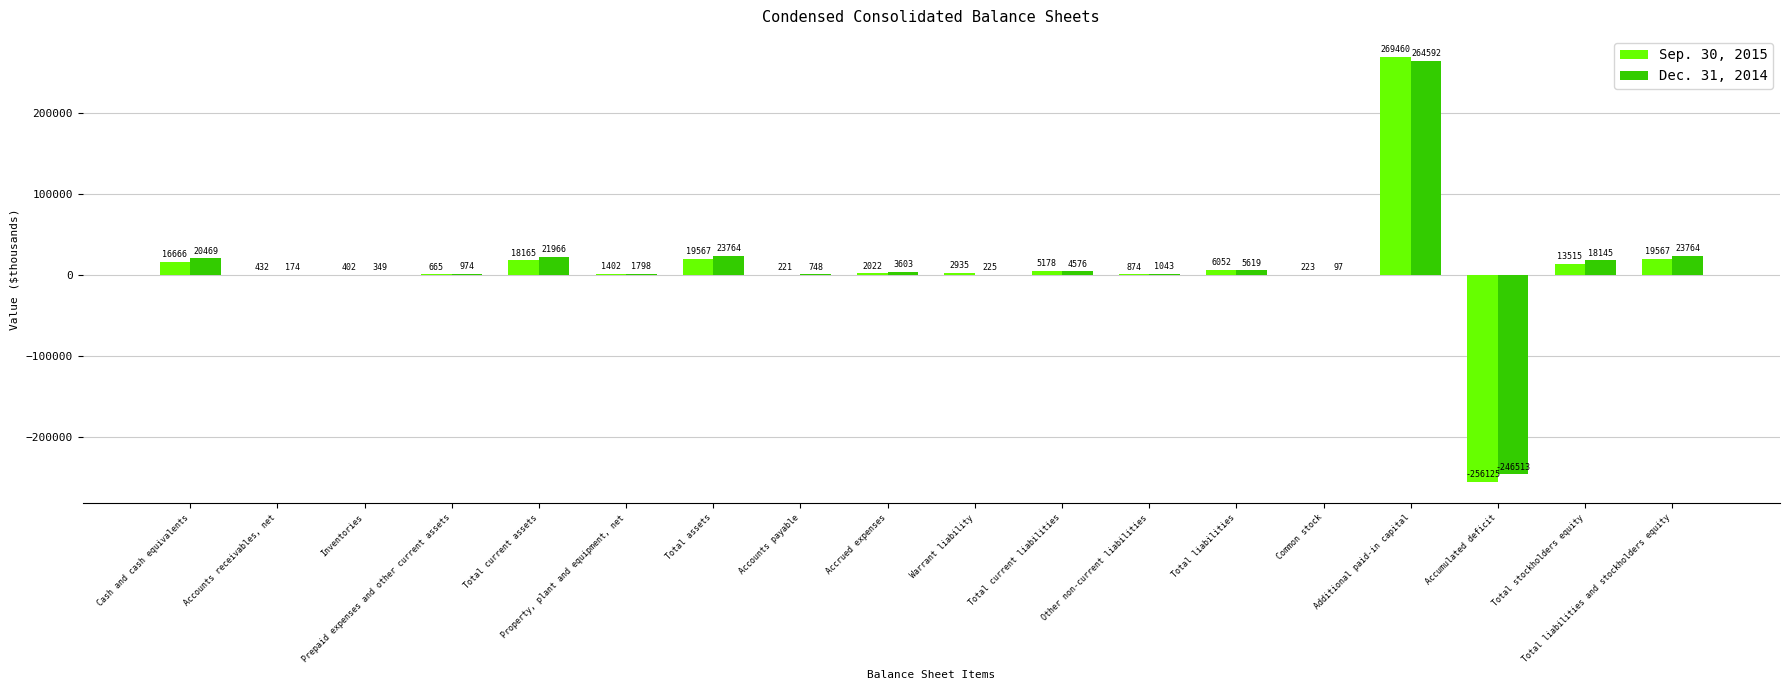

At which category is the sum across all series the highest?

Additional paid-in capital